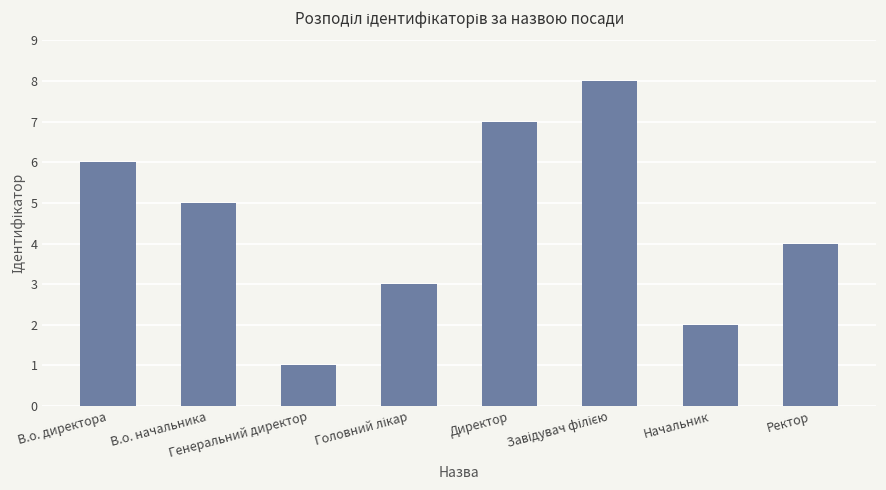

What is the difference between the second highest and second lowest values?

5